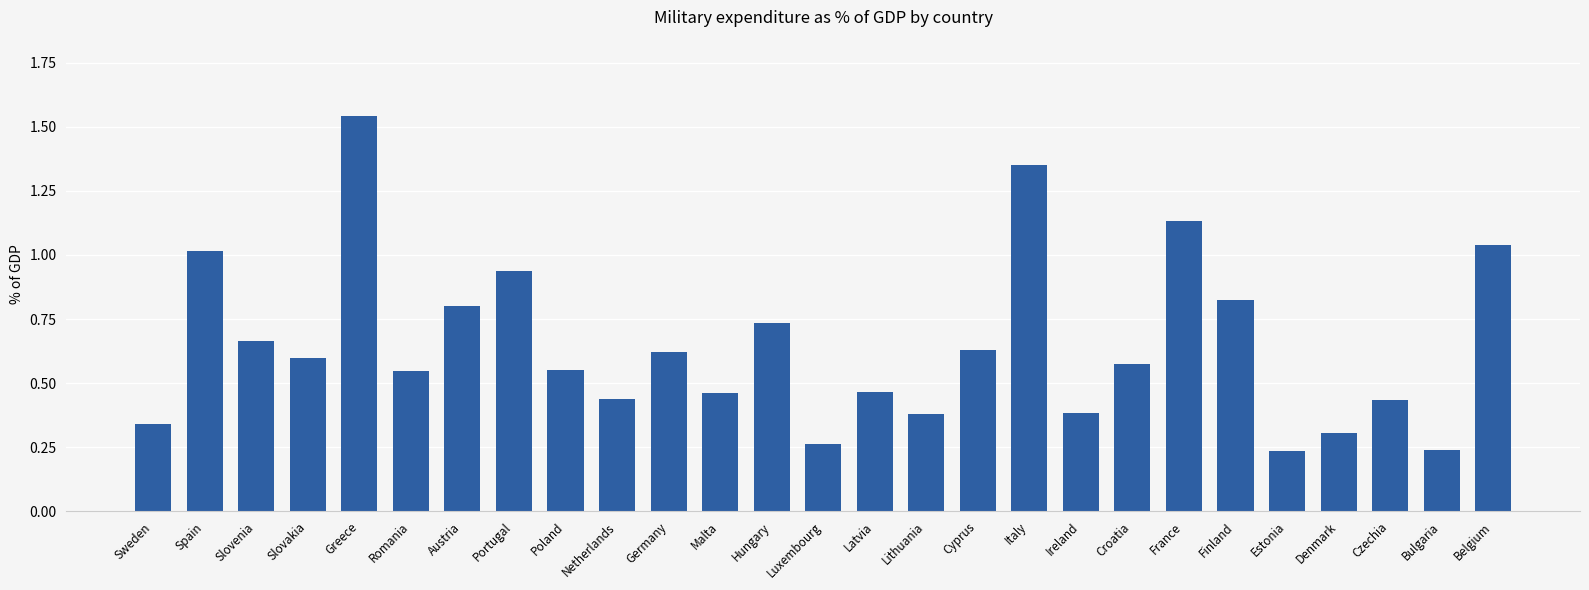

Which label corresponds to the largest value in the chart?

Greece